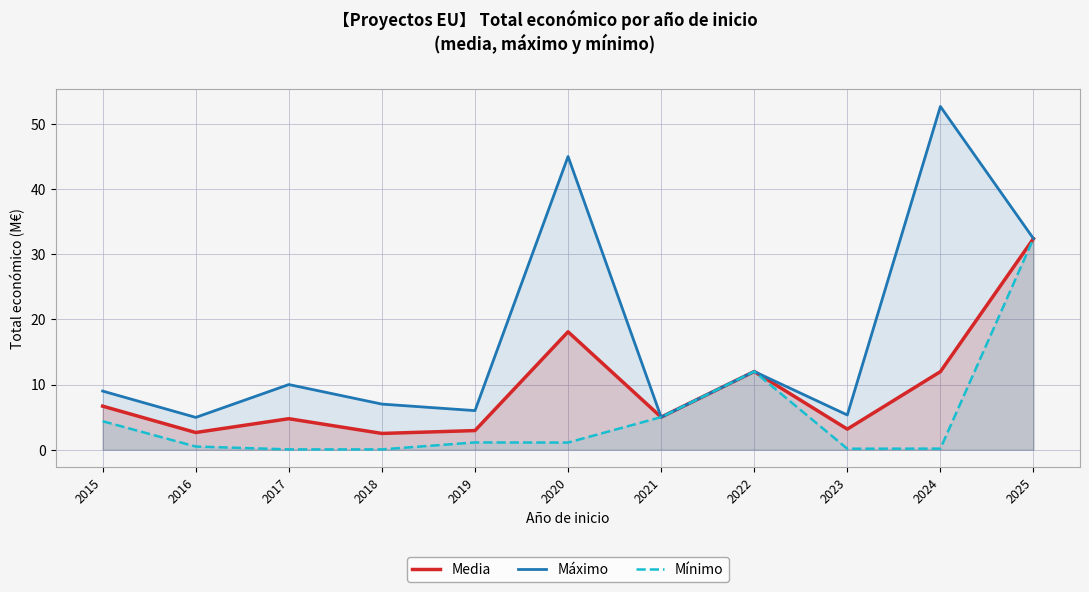

At 2021, list the series in order from smallest to largest.

Media, Máximo, Mínimo